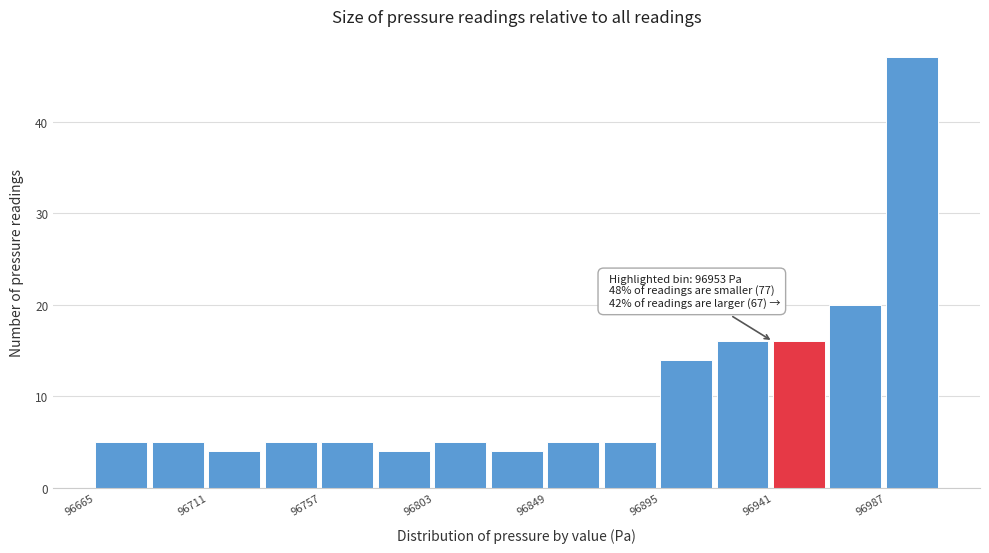

Over which range of the x-axis is the bar tallest?

96990 to 97010